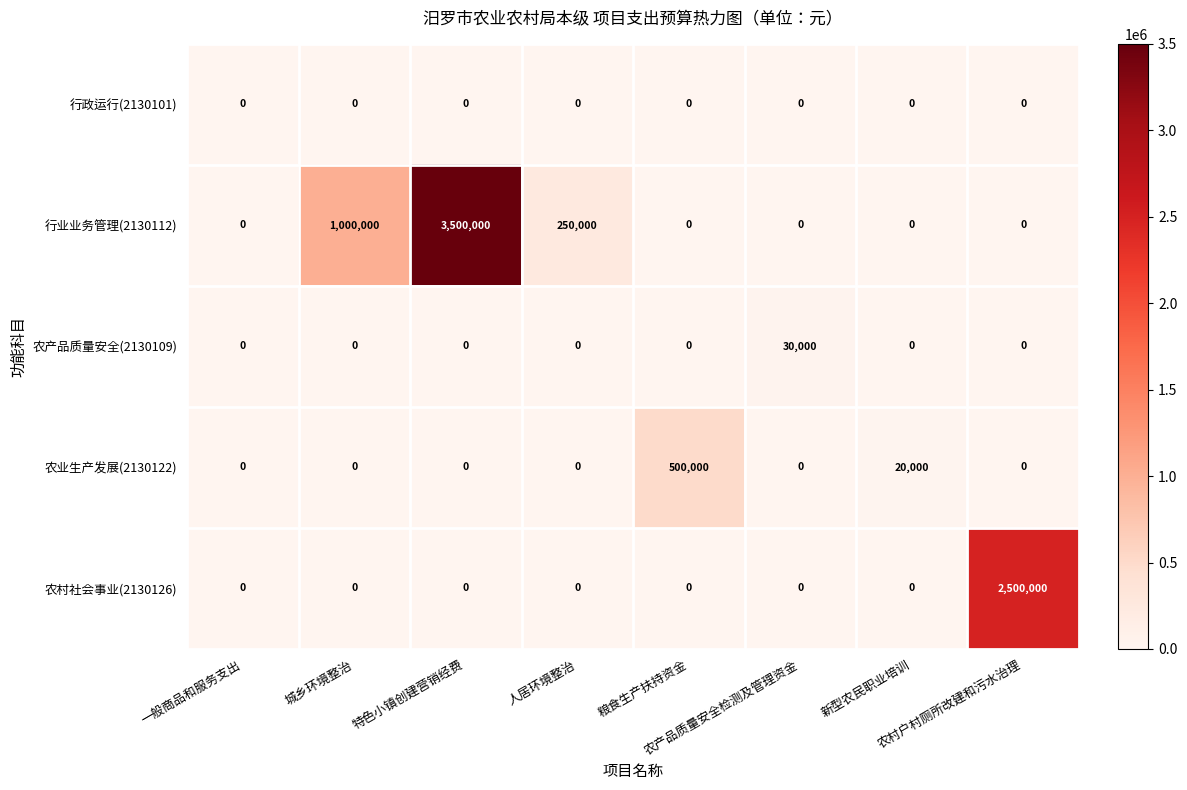

Rank the series by their maximum value, from highest to lowest.

行业业务管理(2130112), 农村社会事业(2130126), 农业生产发展(2130122), 农产品质量安全(2130109), 行政运行(2130101)